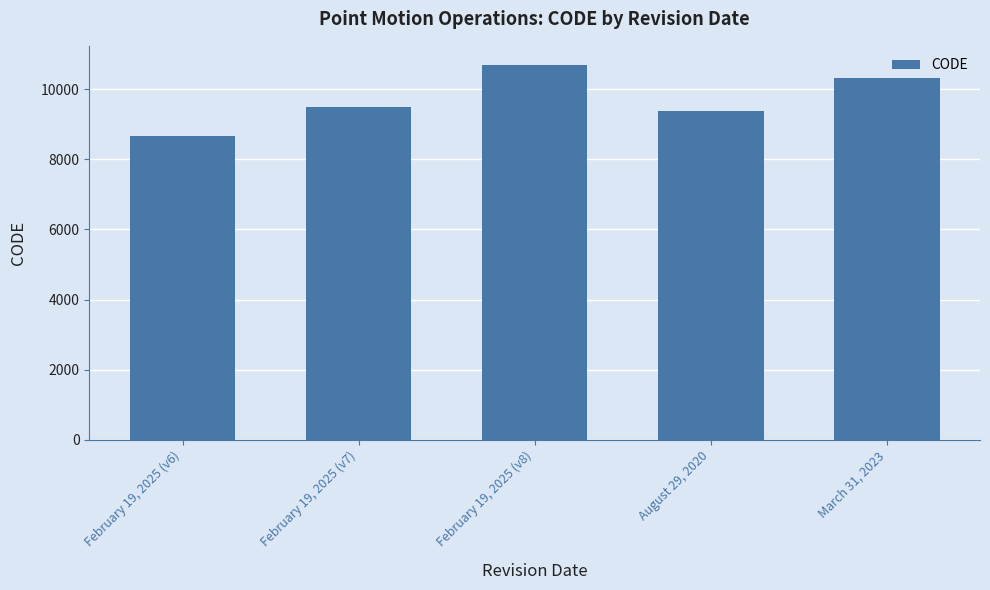

Reading left to right, what are all the values shown in this chart?

February 19, 2025 (v6)=8676	February 19, 2025 (v7)=9483	February 19, 2025 (v8)=10707	August 29, 2020=9375	March 31, 2023=10323